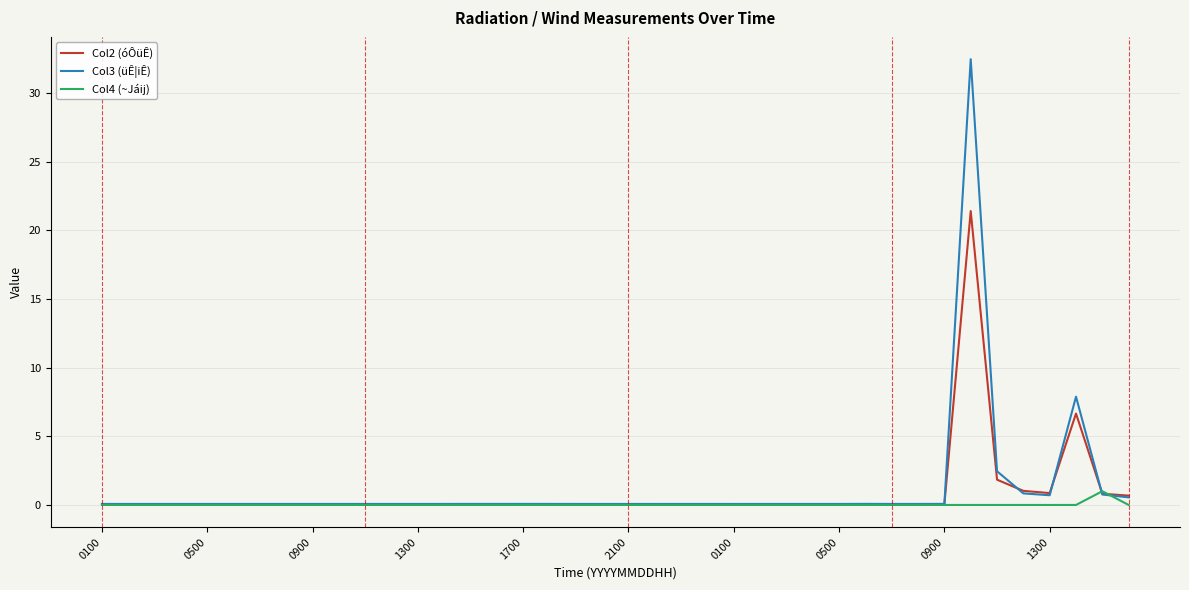

What is the difference between the maximum and minimum values in the Col3 (üÊ¦iÊ) series?

32.4